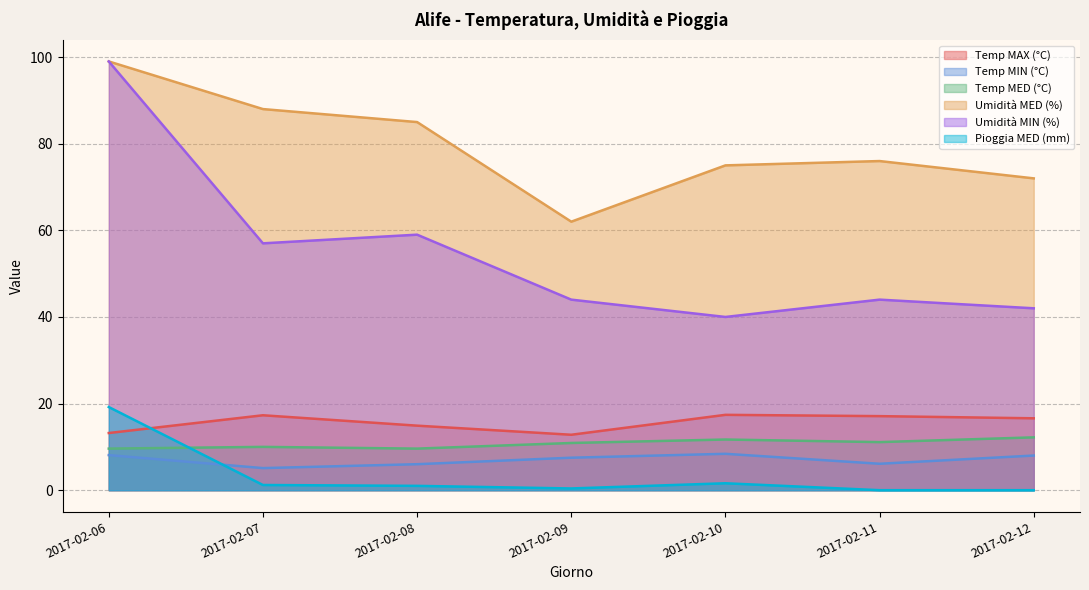

What is the value of the Umidità MED (%) point at the 5th from the left?

75.0